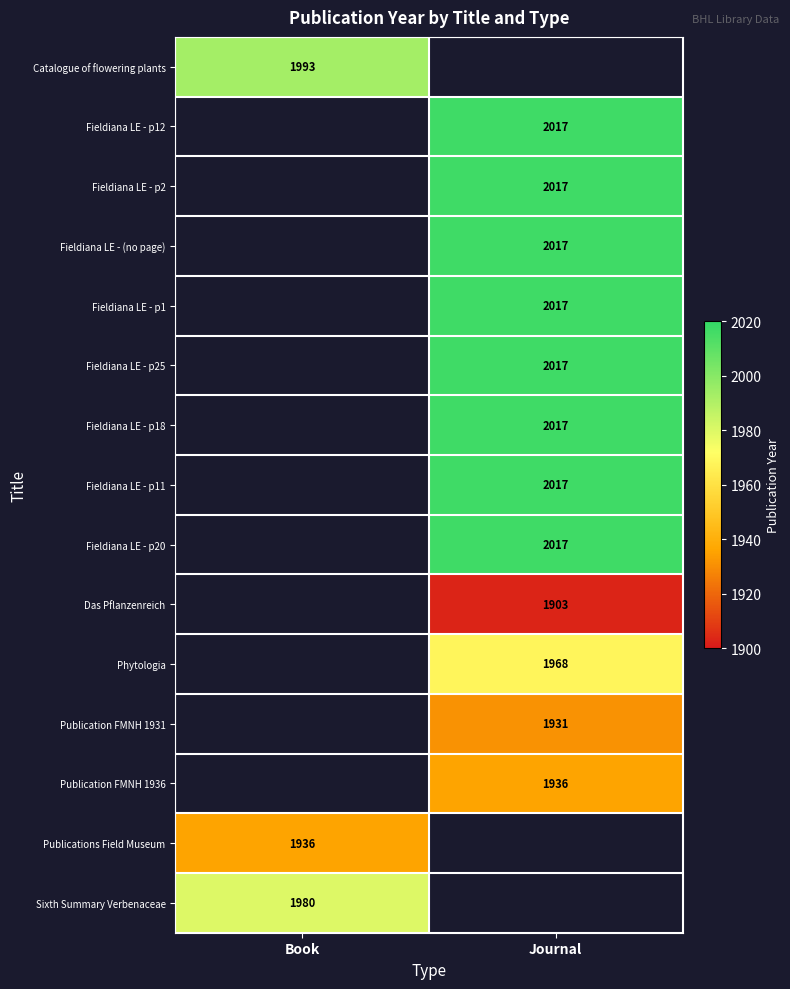

The Fieldiana LE - (no page) series shows 2017 at Journal. True or false?

True